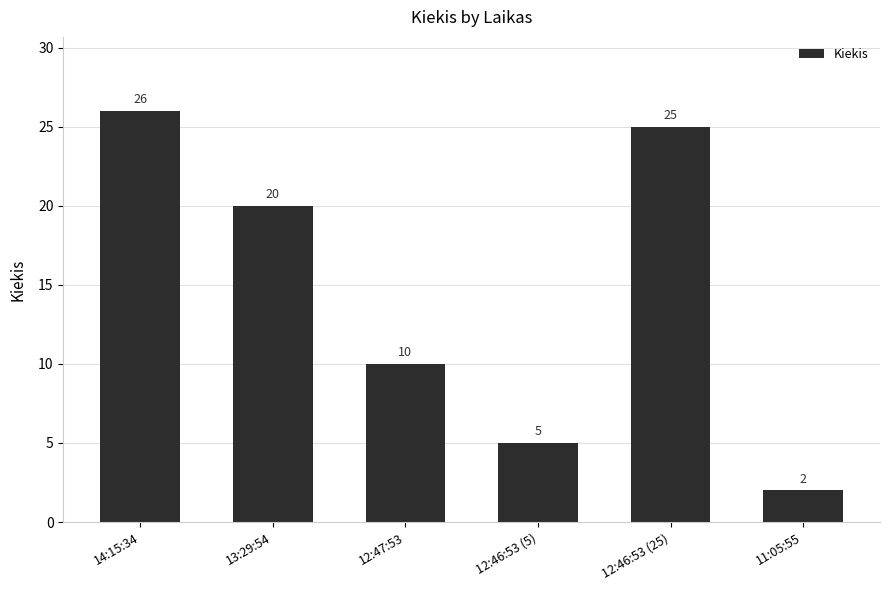

How many data points does each series have?

6